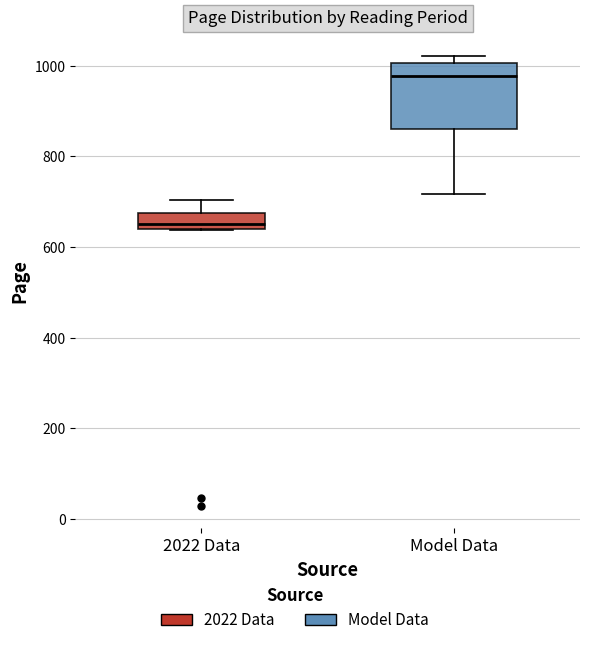

Reading left to right, read every box against the y-axis: the position of its median line, the range the box covers, and the ends of its whiskers. The values are not printed on the chart, so give them approximately, as read against the axis.

2022 Data: median 660, box 640 to 680, whiskers 640 to 700
Model Data: median 980, box 860 to 1000, whiskers 720 to 1020